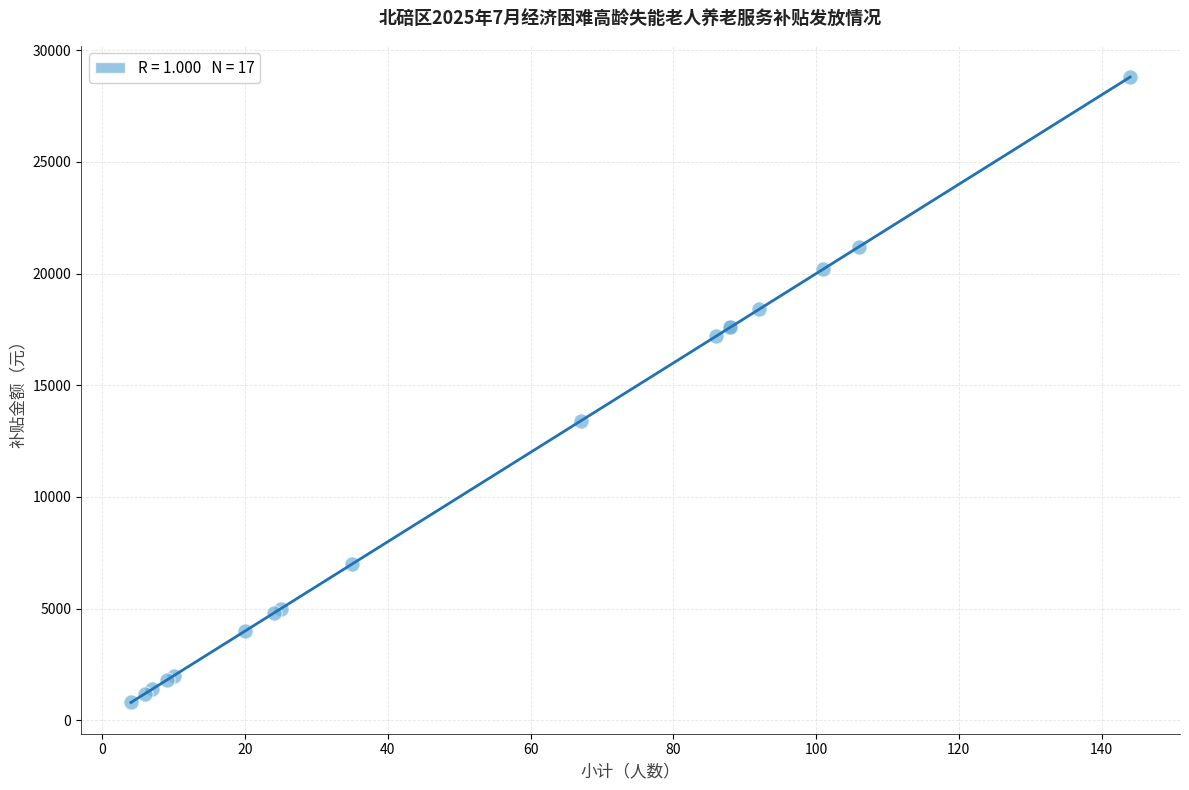

What Y value in the scatter plot is closest to 14800?

13400